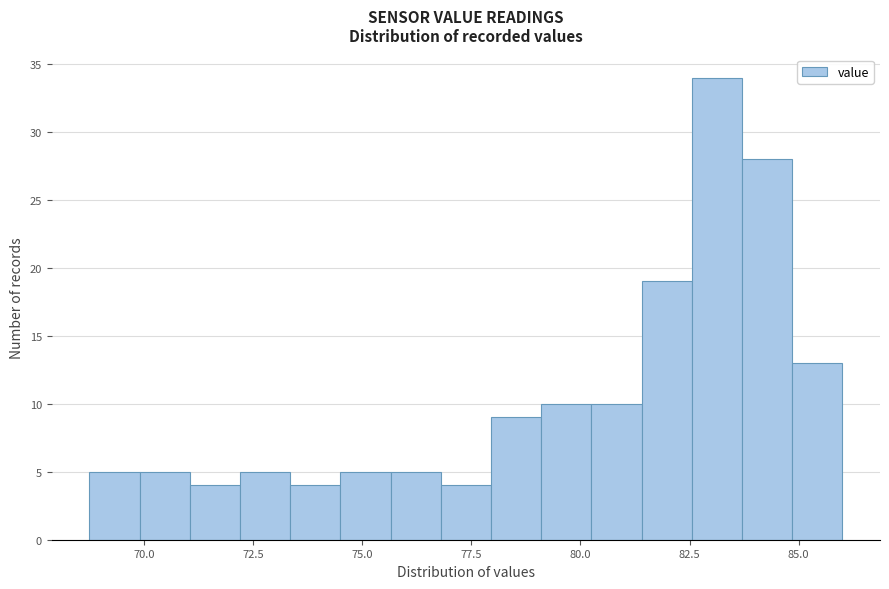

Read against the x-axis, roughly where is the centre of the tallest bar?

83.0